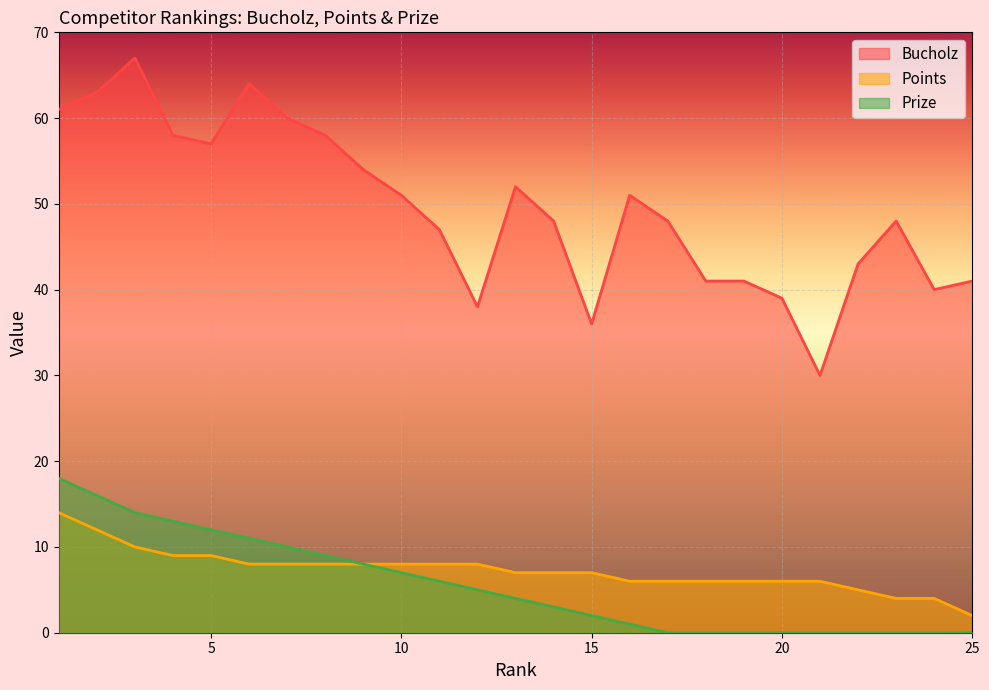

List the series in order of their peak value, highest first.

Bucholz, Prize, Points